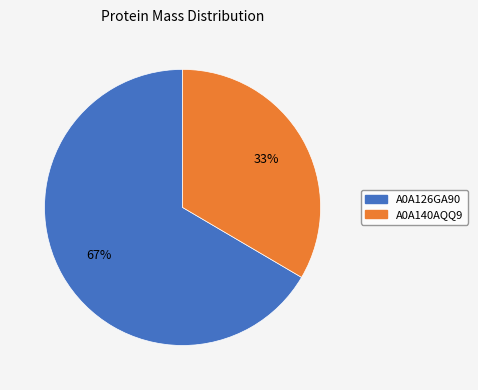

What is the ratio of the value at A0A140AQQ9 to the value at A0A126GA90?

0.5